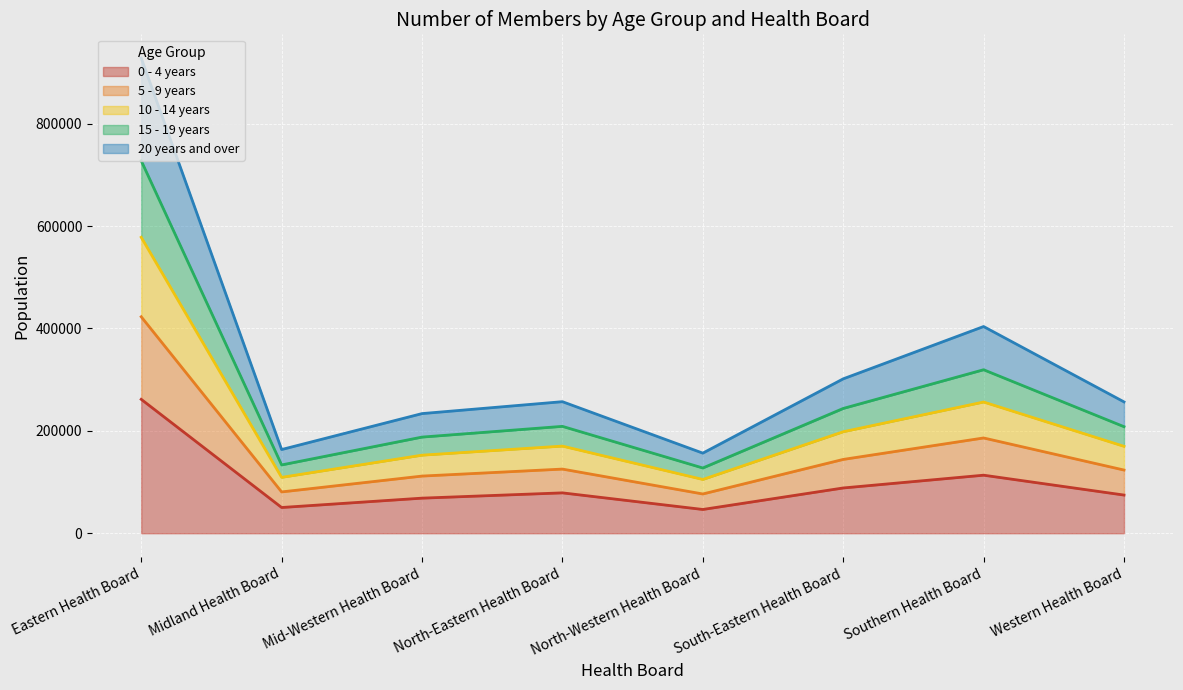

What are all the series names shown in the legend?

0 - 4 years, 5 - 9 years, 10 - 14 years, 15 - 19 years, 20 years and over